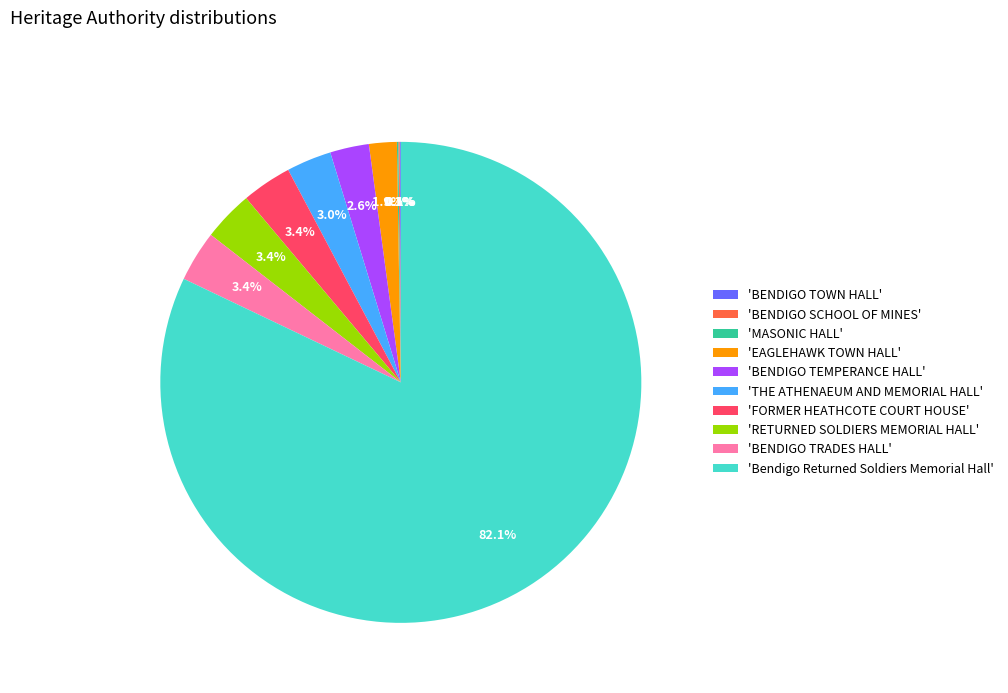

Which slice is the largest?

'Bendigo Returned Soldiers Memorial Hall'